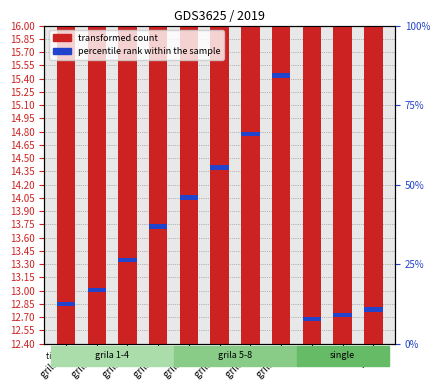

What is the minimum value shown in the chart?

0.1